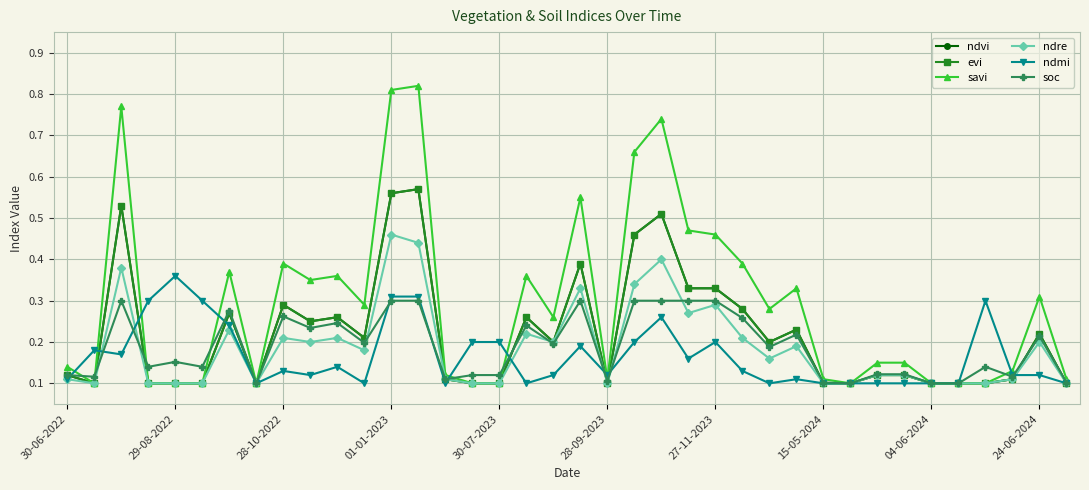

Is this an area chart (filled region under the line)?

No